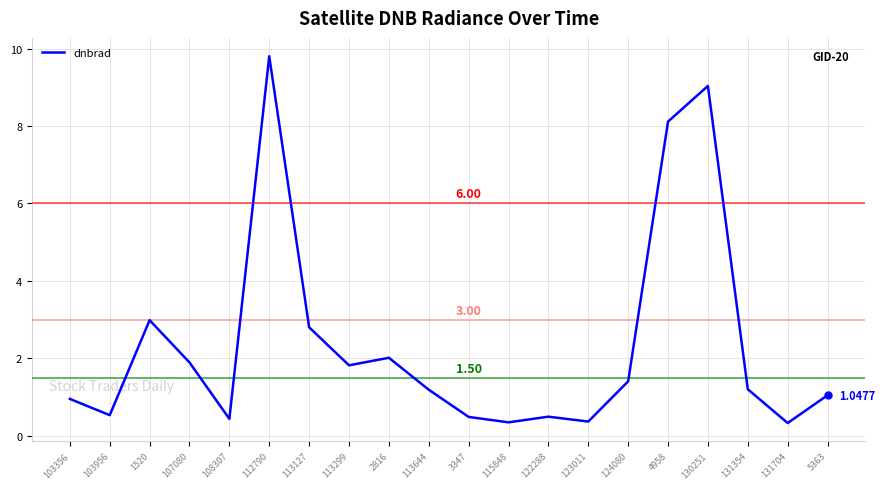

What position from the left is 131354?

18